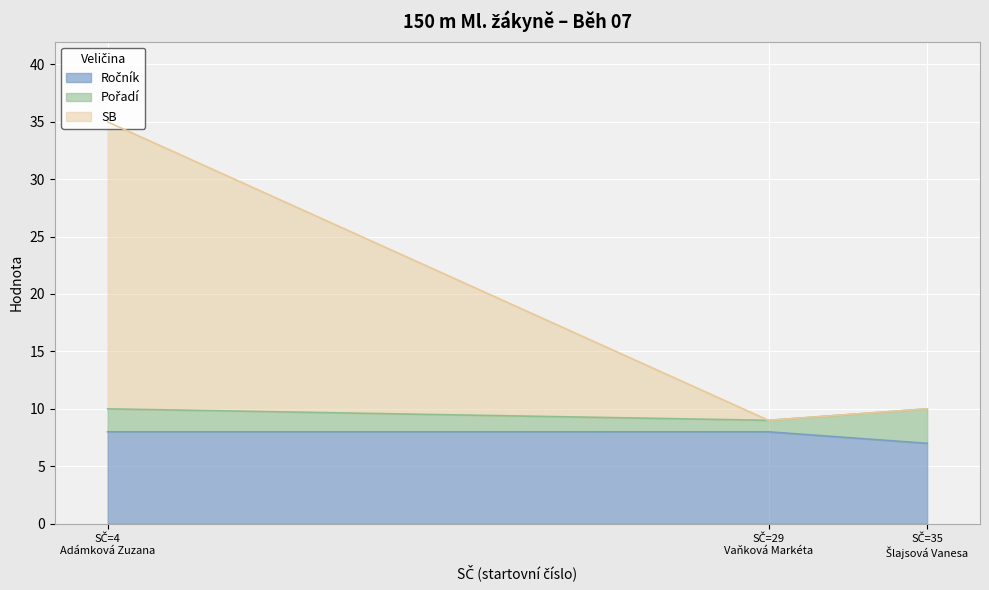

What is the minimum value for Ročník?

7